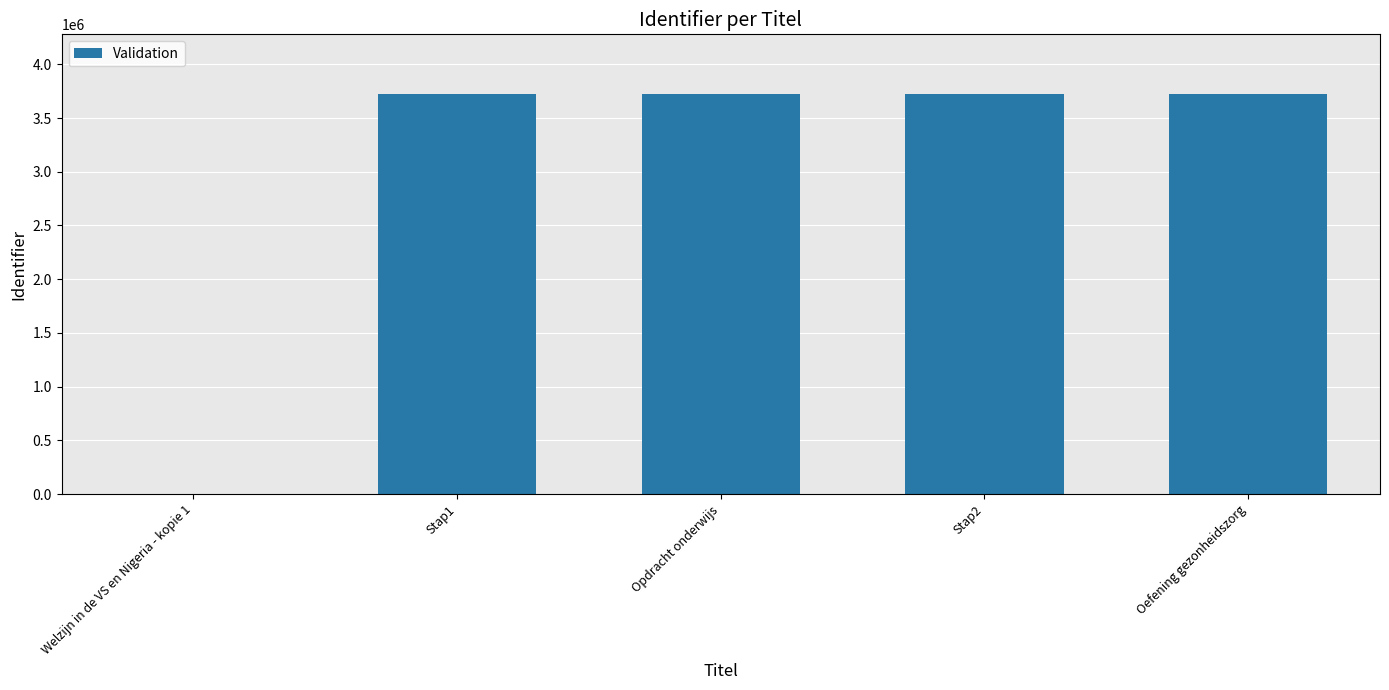

What is the greatest value displayed?

3721142